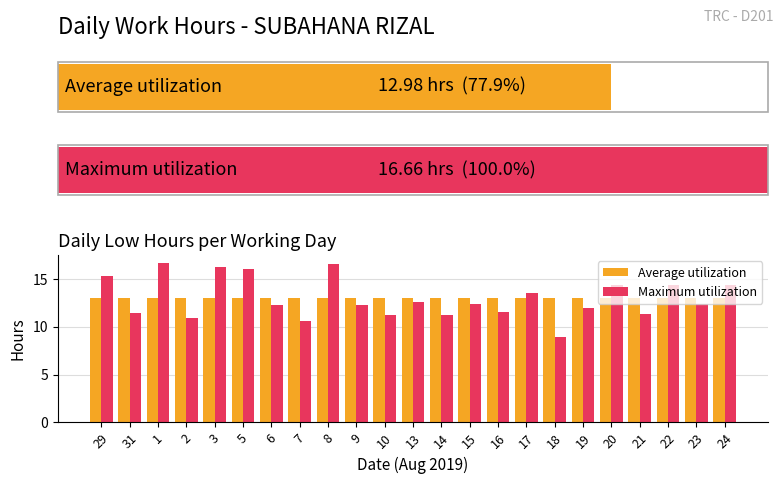

What is the maximum value for Maximum utilization?

16.7